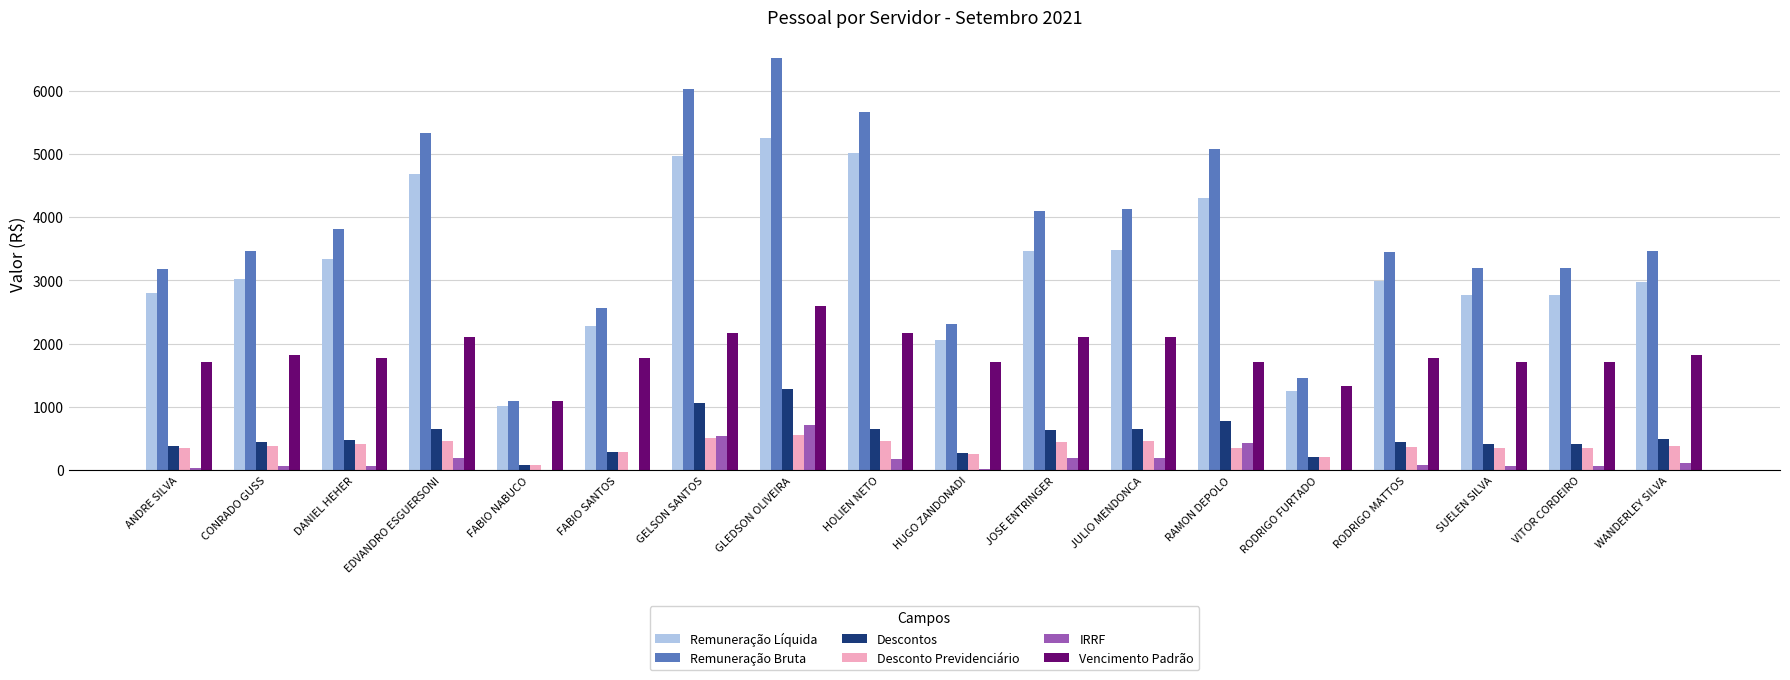

At which category is the sum across all series the highest?

GLEDSON OLIVEIRA